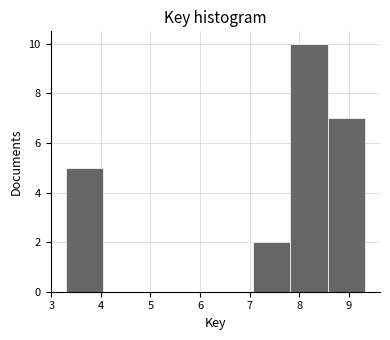

Reading left to right, transcribe this chart: for each bar, give the range it covers on the x-axis and its height. Neither the bar edges nor the heights are printed on the chart, so give them approximately, as read against the axes.

3.3 to 4.0: 5
4.0 to 4.8: 0
4.8 to 5.6: 0
5.6 to 6.3: 0
6.3 to 7.1: 0
7.1 to 7.8: 2
7.8 to 8.6: 10
8.6 to 9.3: 7